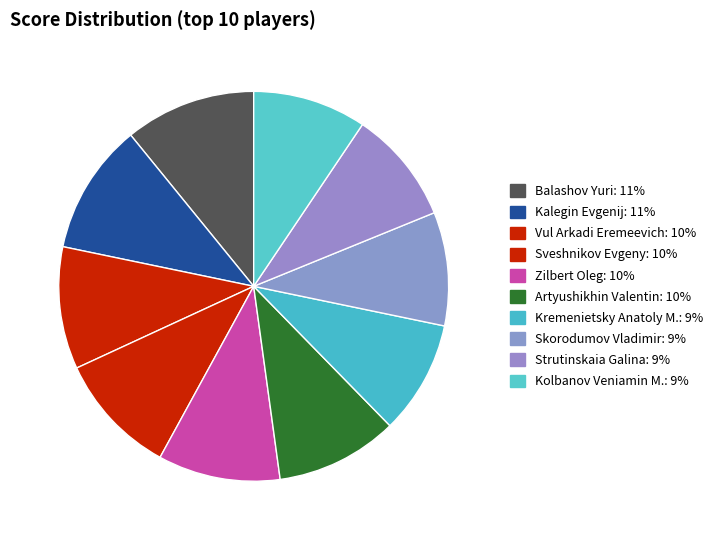

Does Kolbanov Veniamin M. account for over 50% of the chart?

No